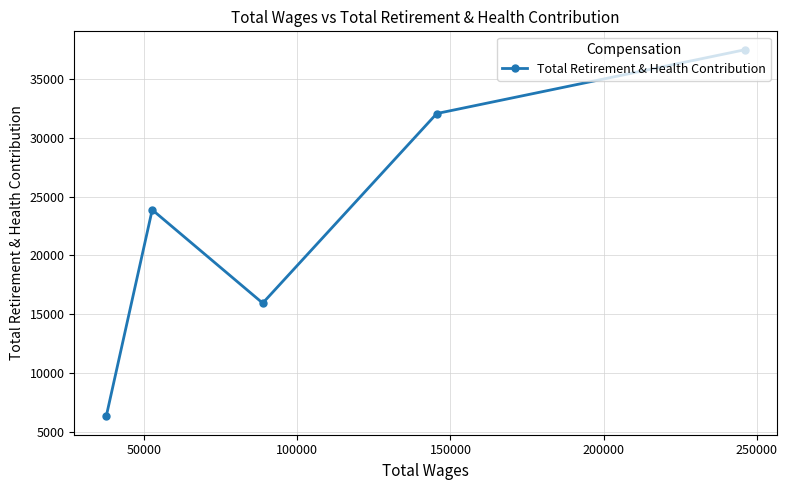

Reading right to left, transcribe all the data shown in this chart.

37492	32064	15952	23884	6326